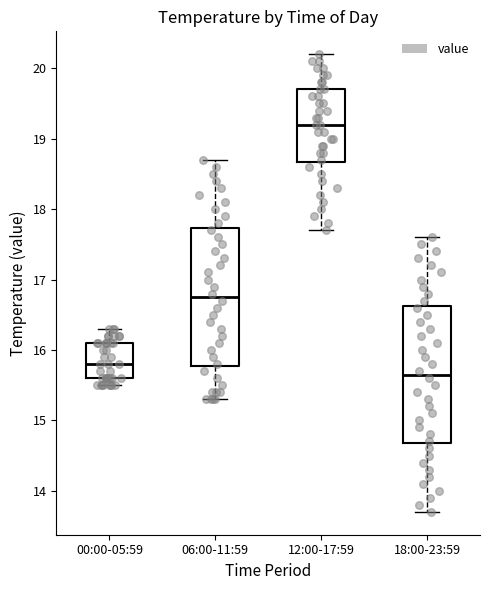

Which box has the lowest median line?

18:00-23:59